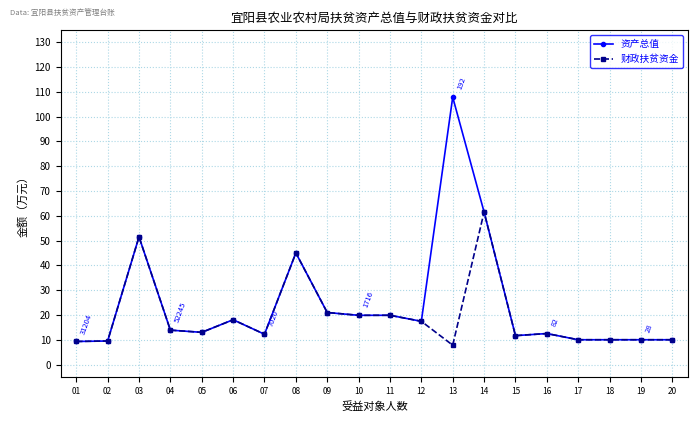

How many categories are shown in the chart?

20